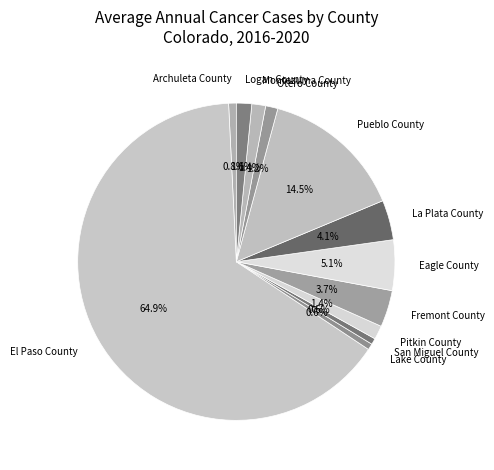

Approximately how many times larger is the value at Eagle County compared to Fremont County?

1.4